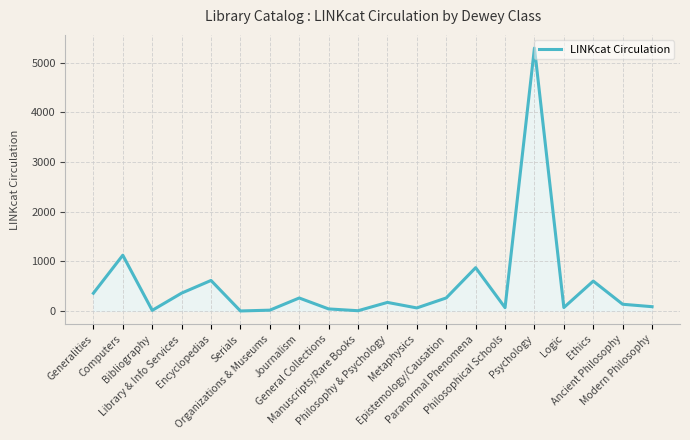

Does the chart display data point markers on the line(s)?

No